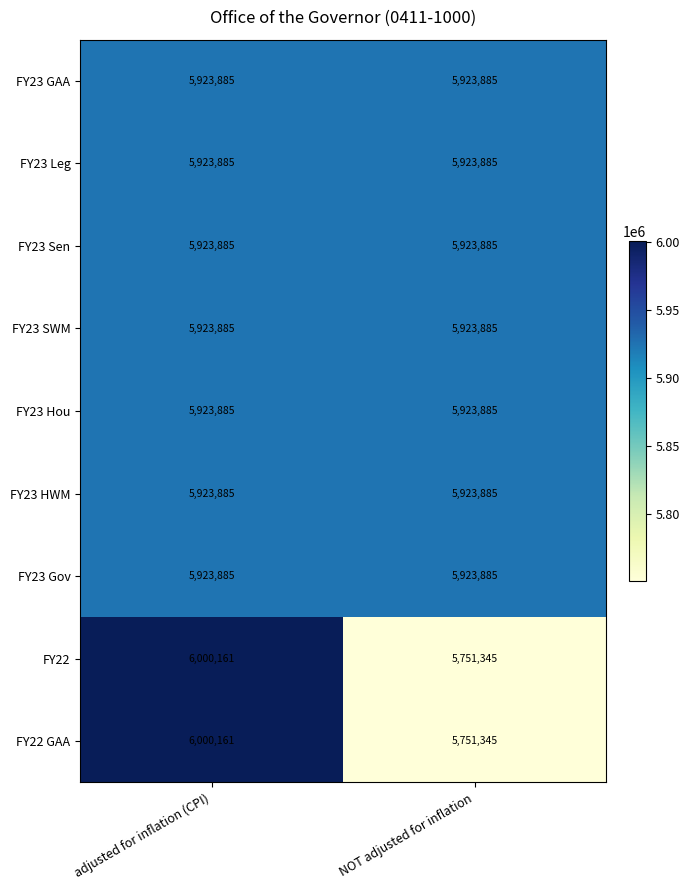

True or false: FY23 Sen has a value of 5923885 at adjusted for inflation (CPI).

True